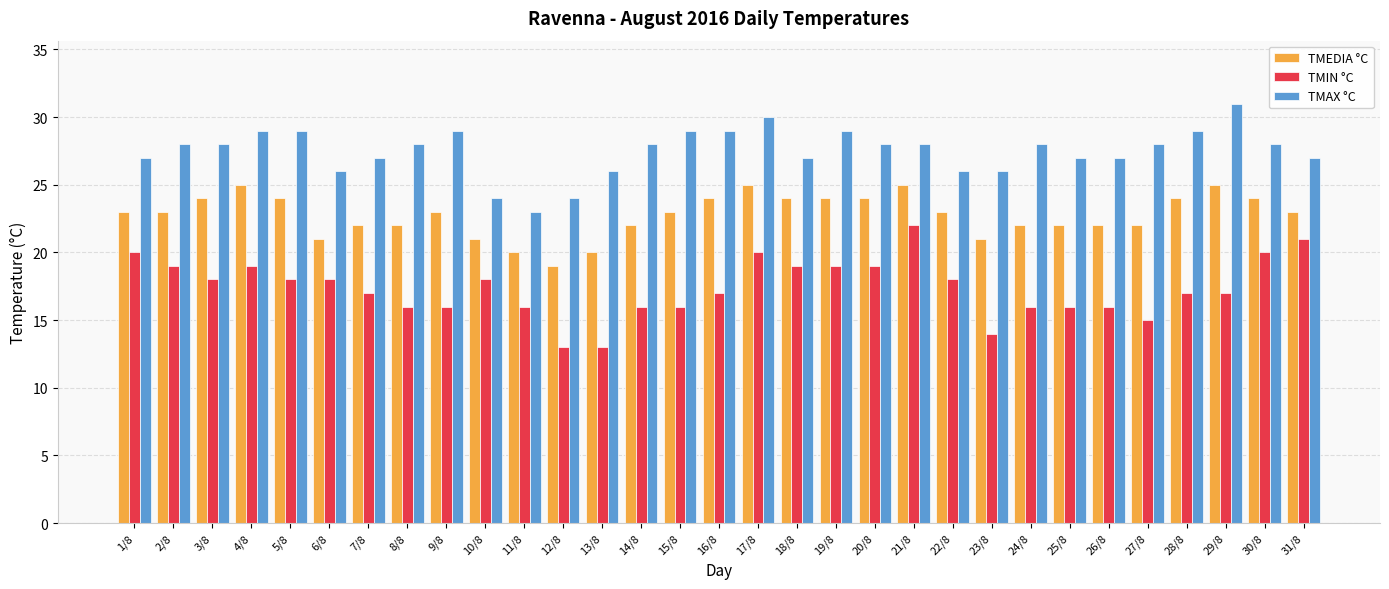

What is the label of the 28th bar from the right?

4/8